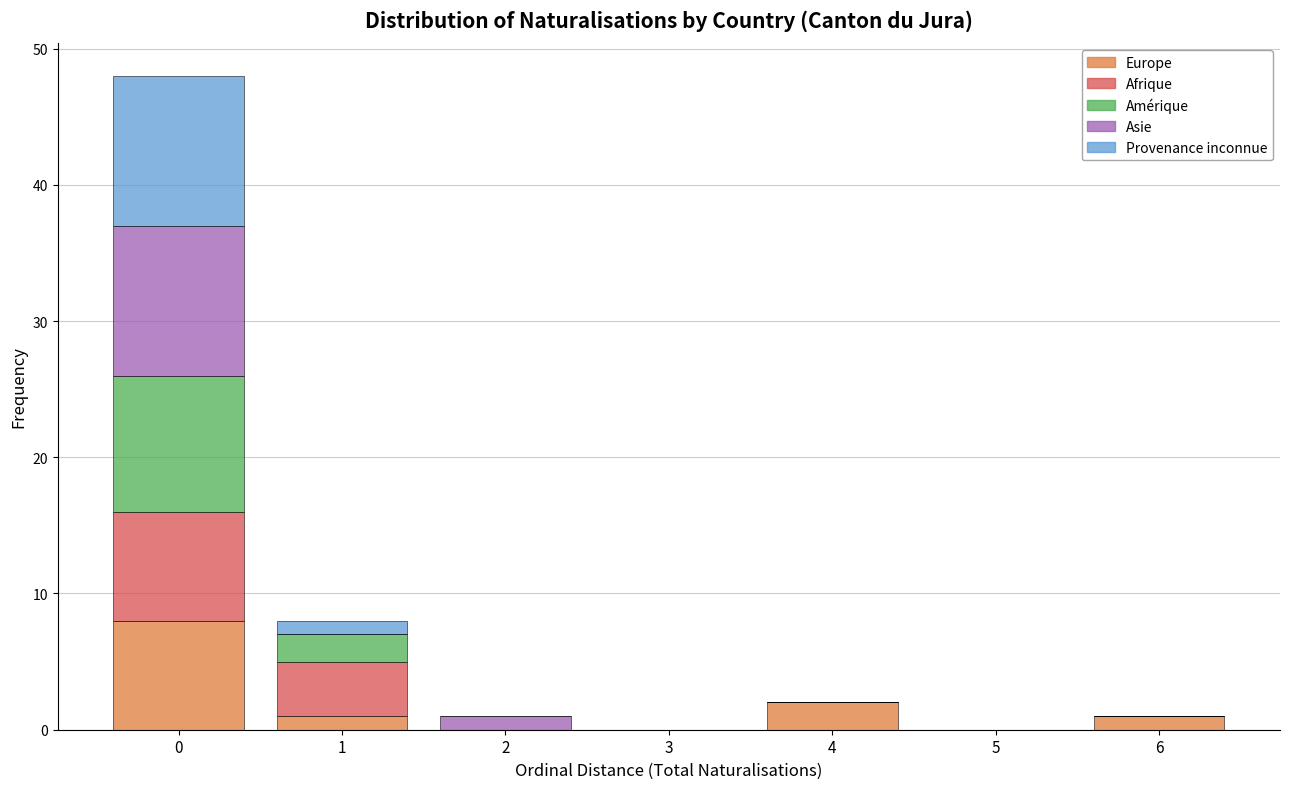

What is the maximum value for Europe?

8